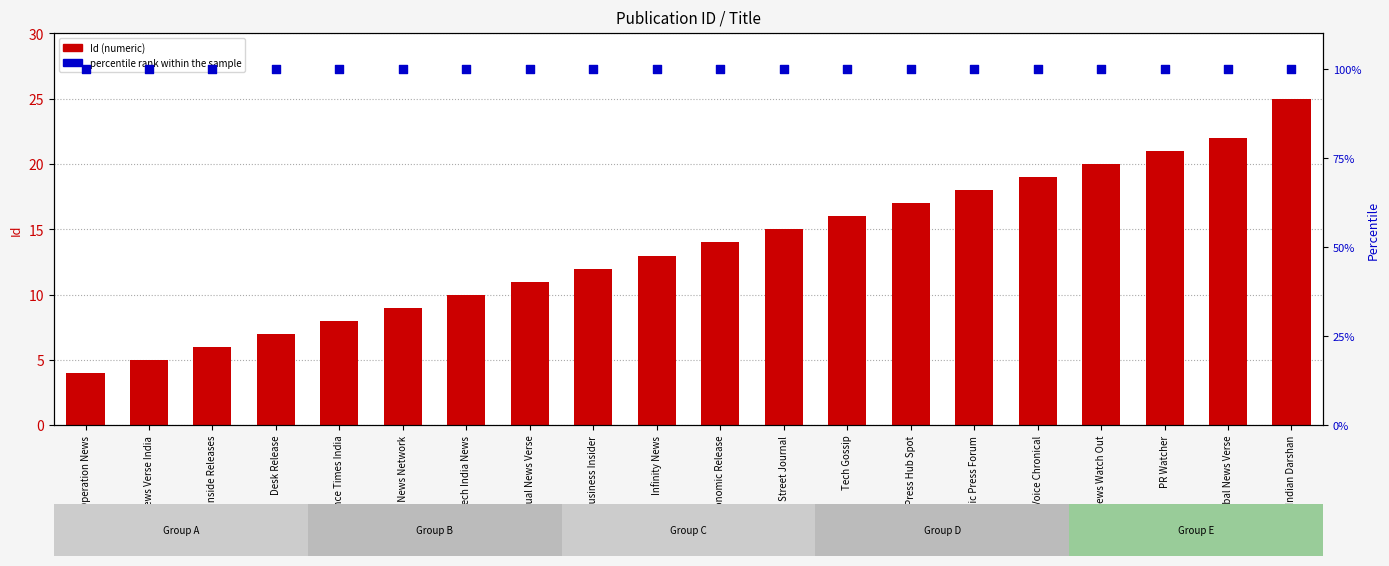

Which series reaches the maximum Y coordinate?

percentile rank within the sample